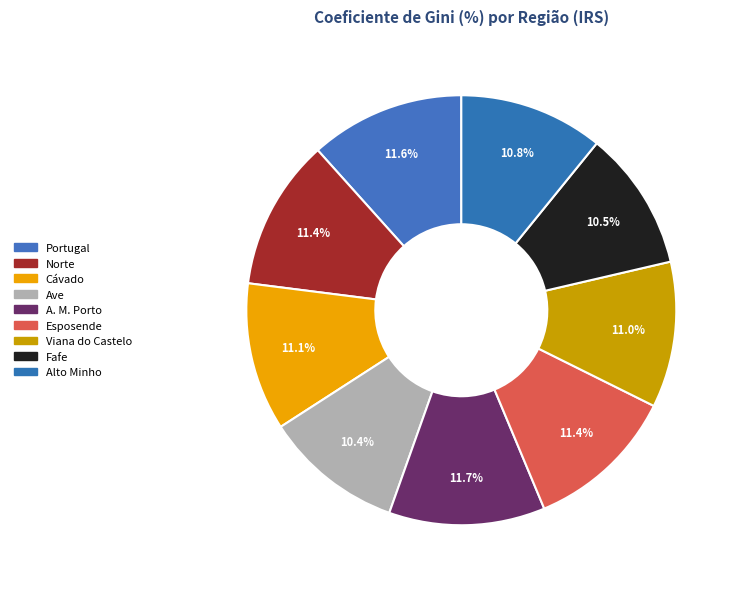

Which has a higher value, A. M. Porto or Ave?

A. M. Porto